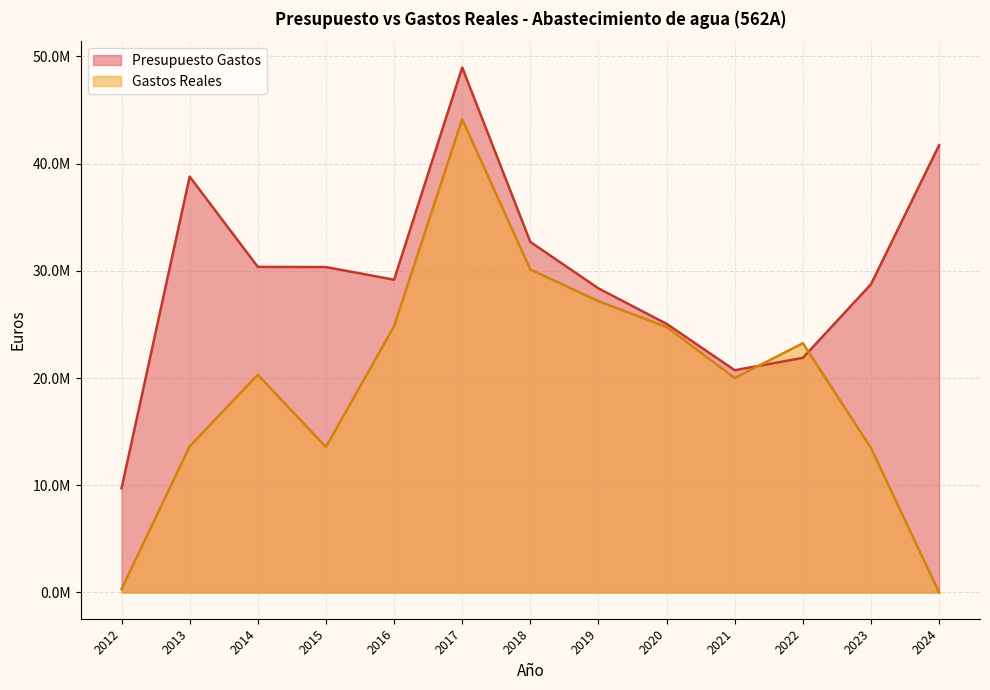

List the series in order of their overall mean, highest first.

Presupuesto Gastos, Gastos Reales